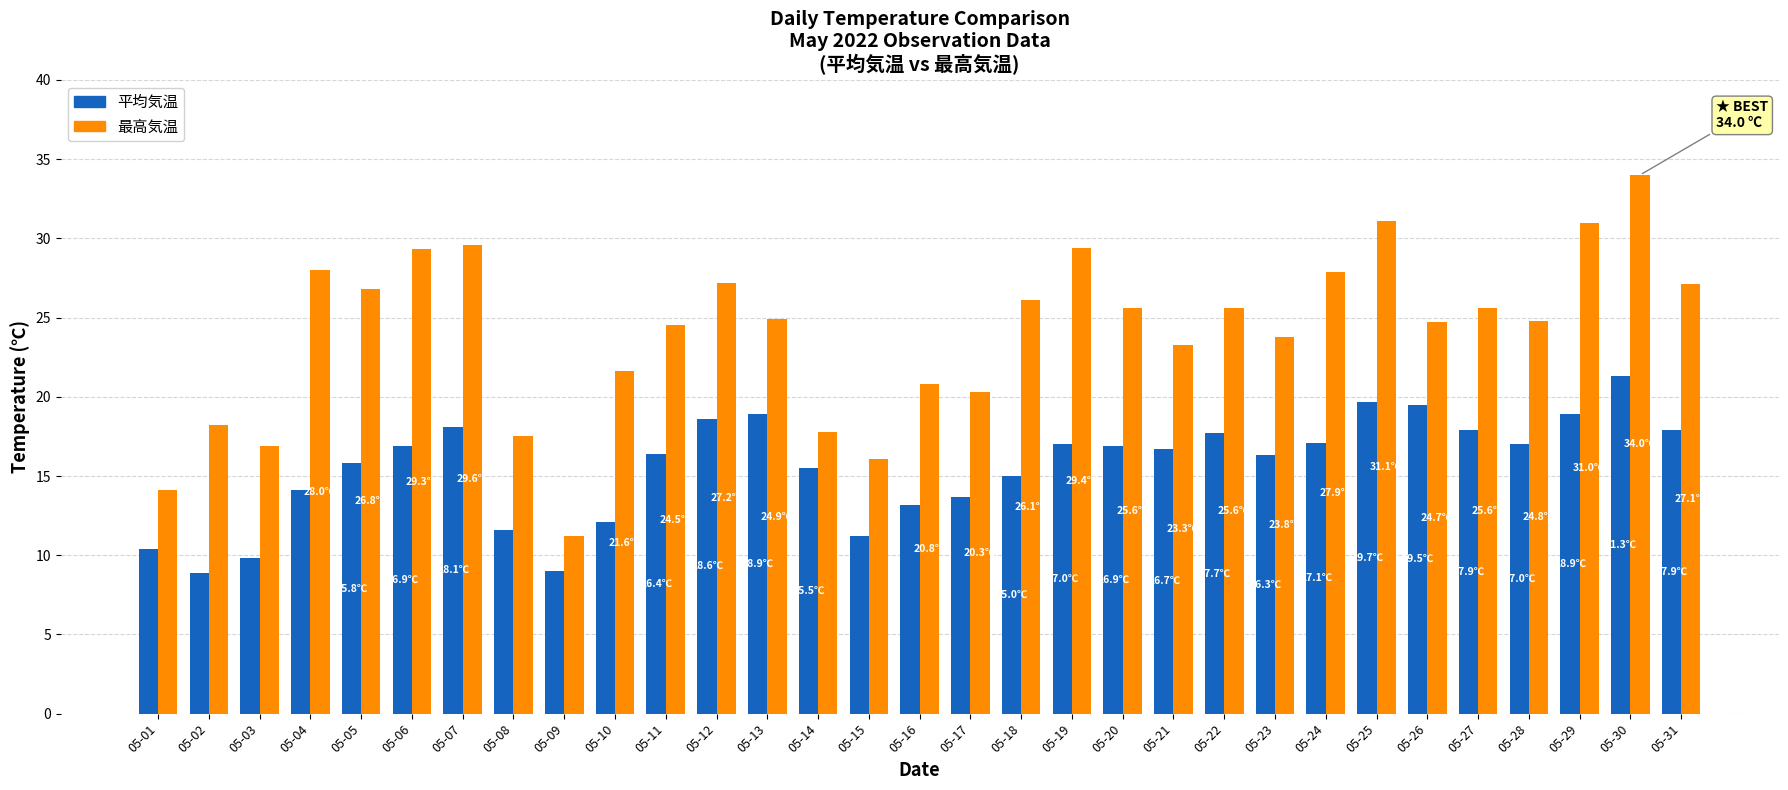

What is the spread (max minus min) of values at 05-23?

7.5